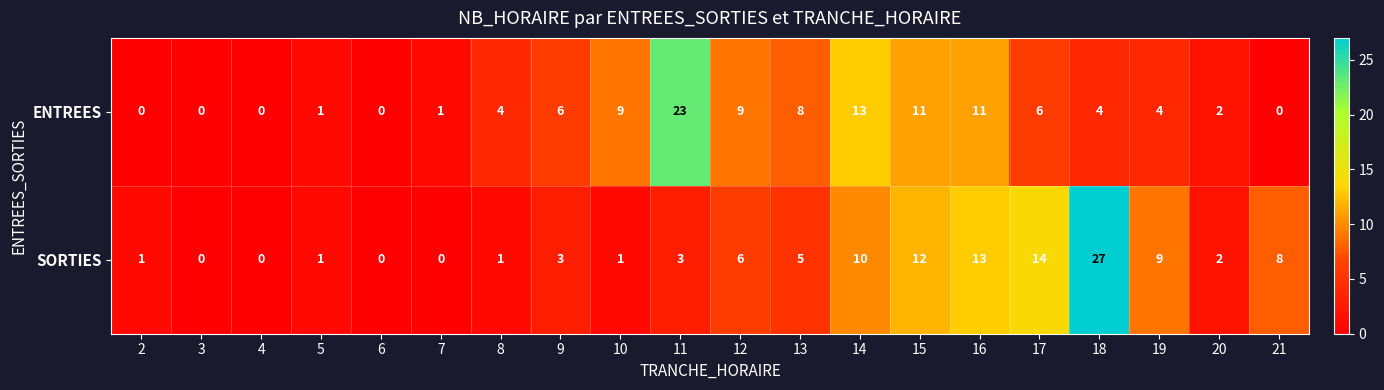

What is the approximate value of SORTIES at 18?

27